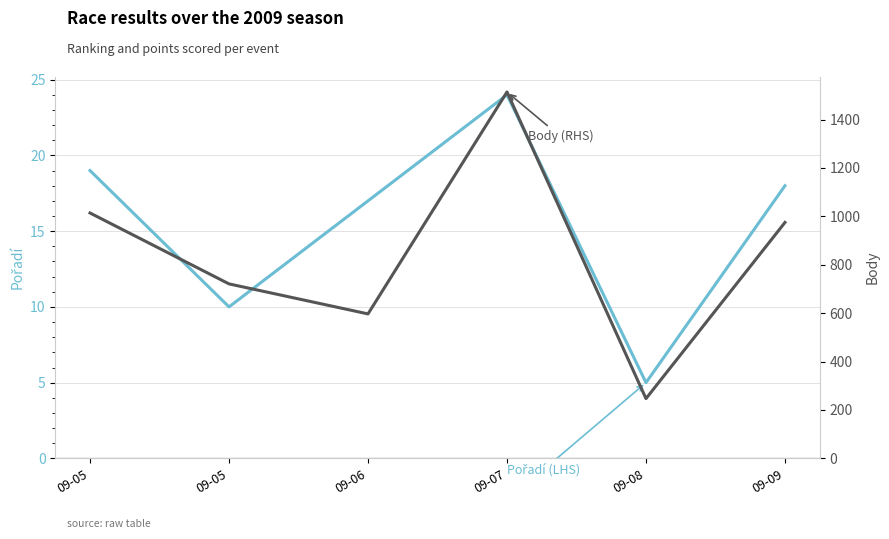

Where is the first local minimum for Pořadí (LHS)?

09-05